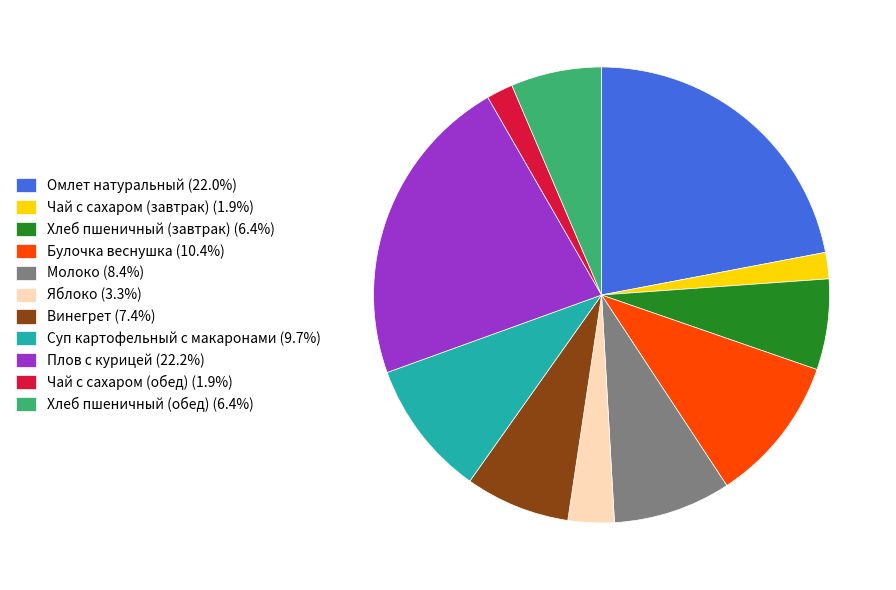

How many segments does this pie chart have?

11